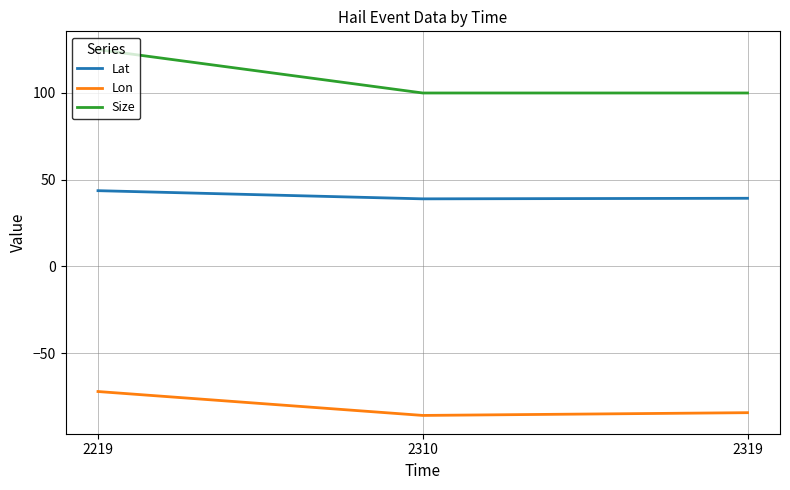

What are all the series names shown in the legend?

Lat, Lon, Size